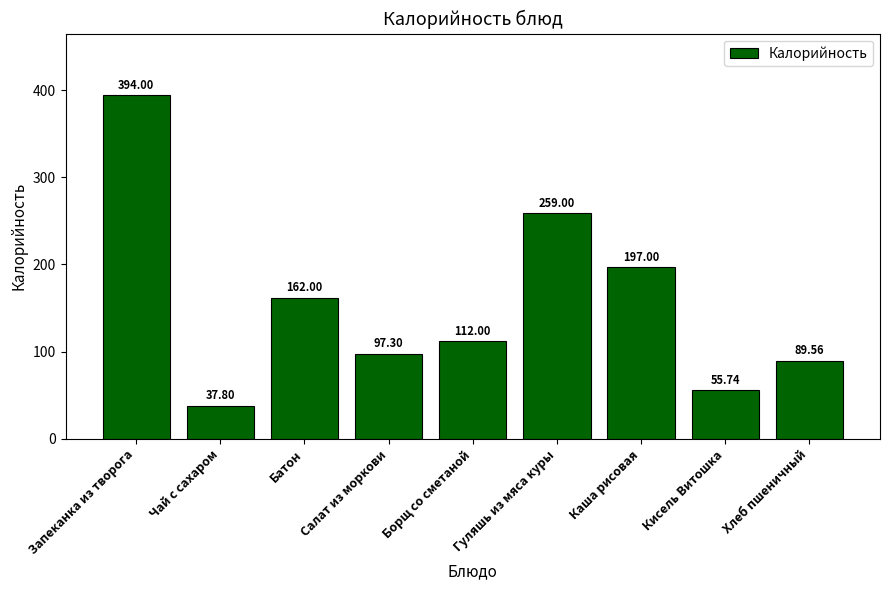

Which label corresponds to the largest value in the chart?

Запеканка из творога